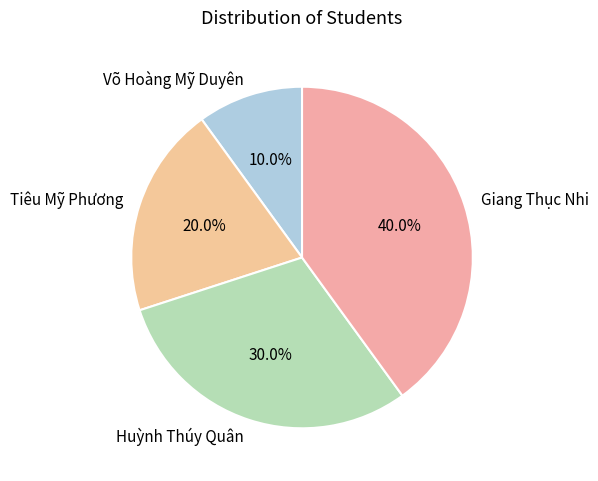

To the nearest percent, what portion does Tiêu Mỹ Phương represent?

20%